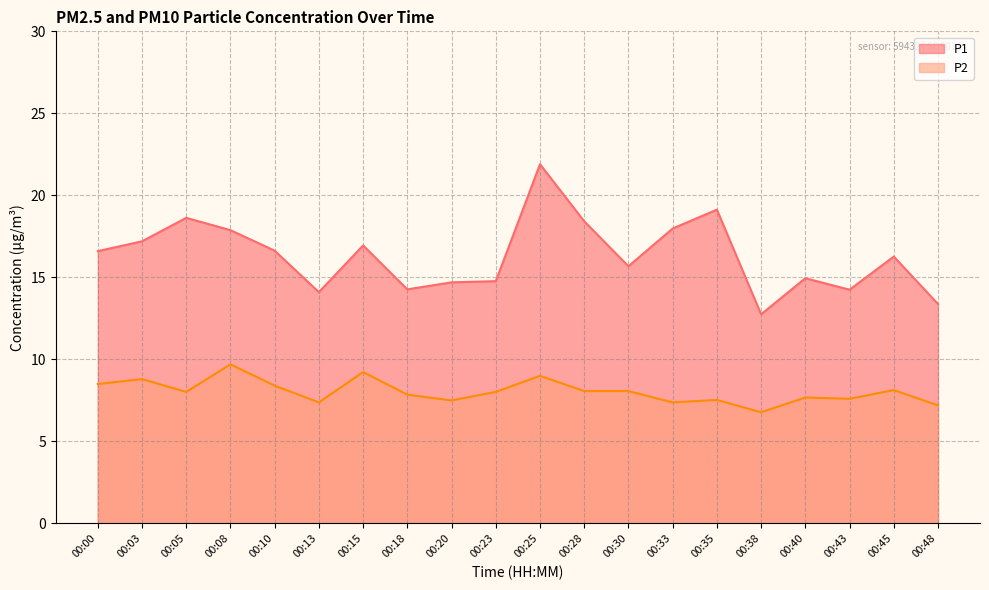

Rank the categories by P1 value from highest to lowest.

00:25, 00:35, 00:05, 00:28, 00:33, 00:08, 00:03, 00:15, 00:10, 00:00, 00:45, 00:30, 00:40, 00:23, 00:20, 00:18, 00:43, 00:13, 00:48, 00:38